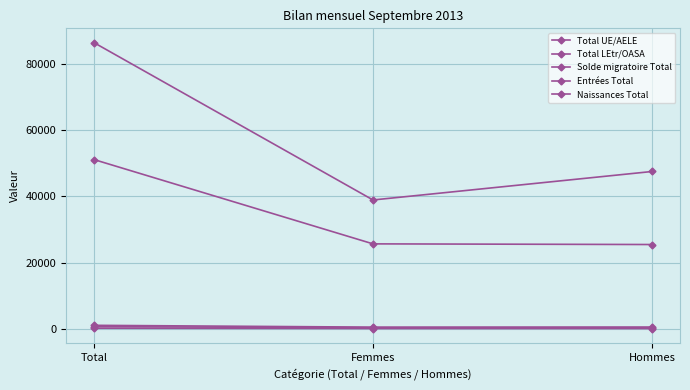

Which series has the widest spread of values?

Total UE/AELE